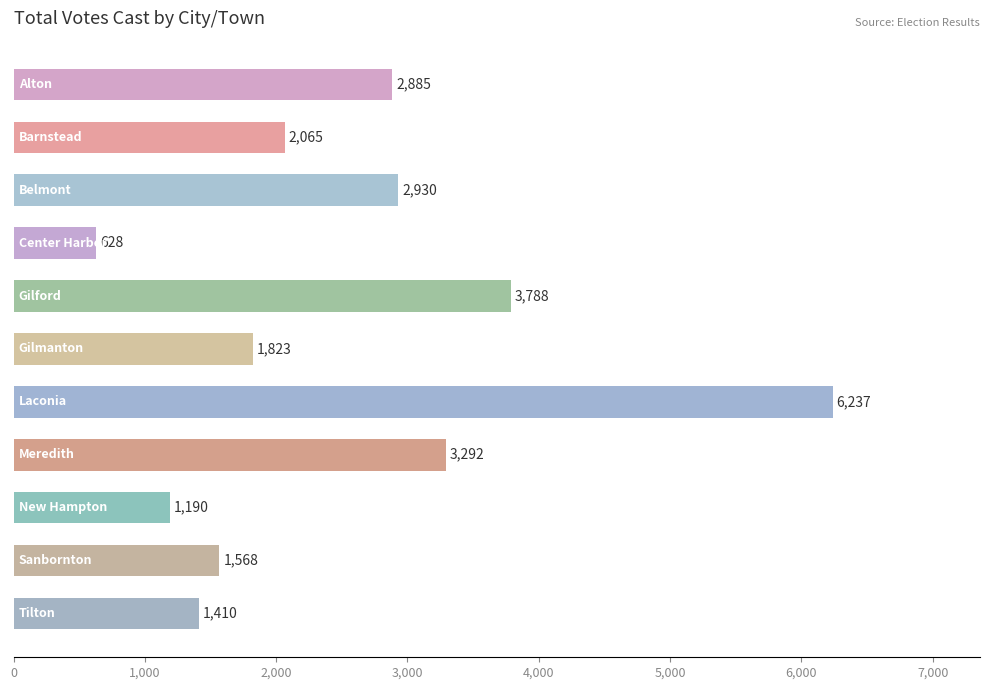

What is the difference between the maximum and minimum values?

5609